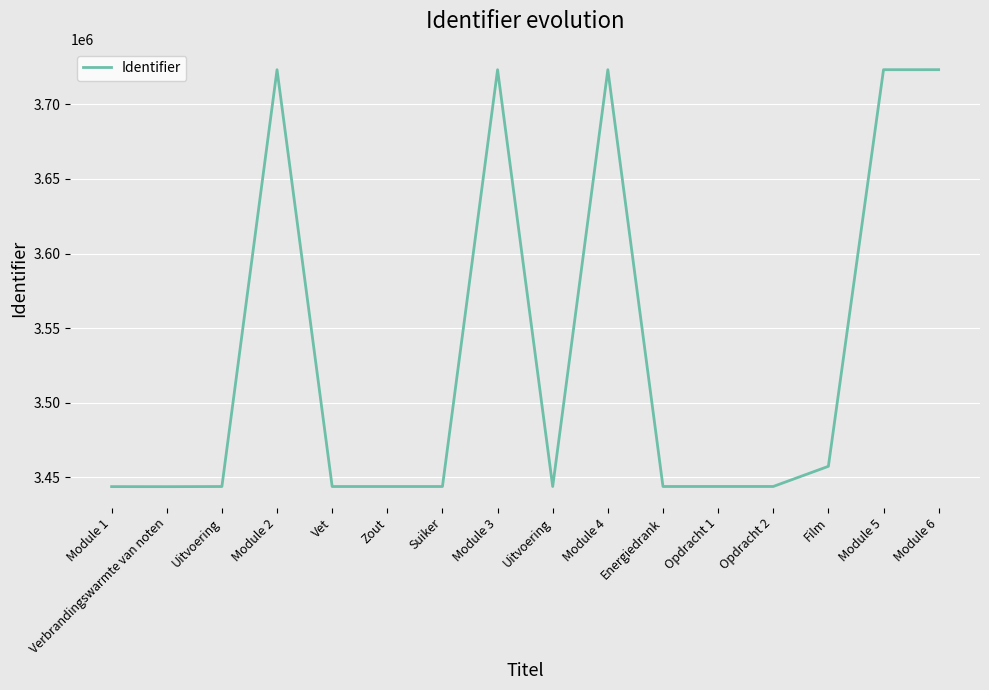

Does the chart have visible grid lines?

Yes